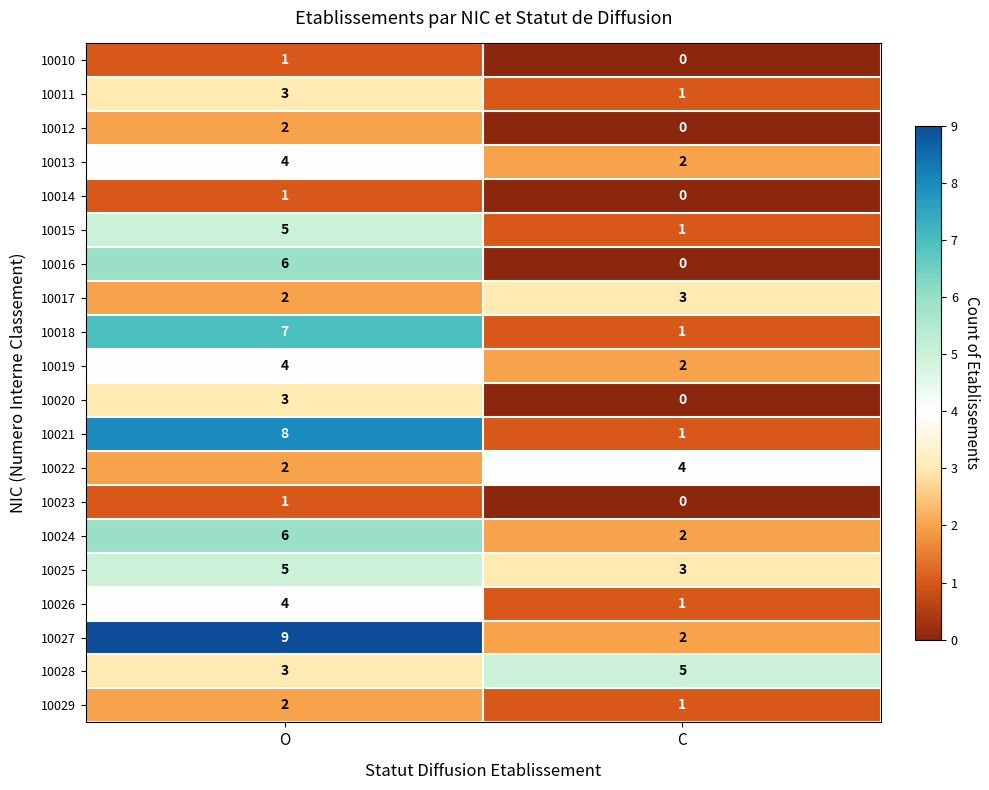

What is the total value across all series at O?

78